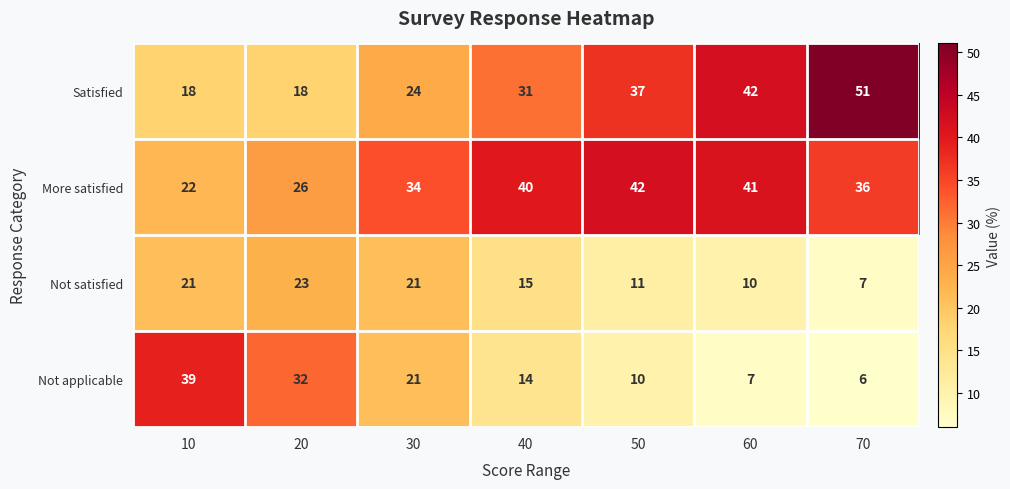

At how many categories does at least one series exceed 19?

7